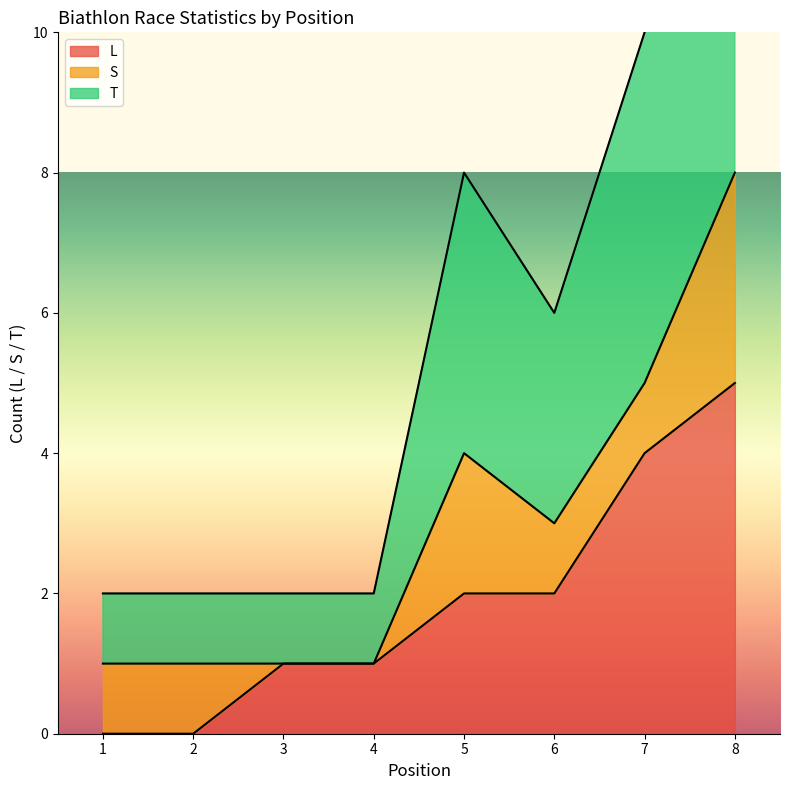

Which series changed the most between 6 and 8?

T